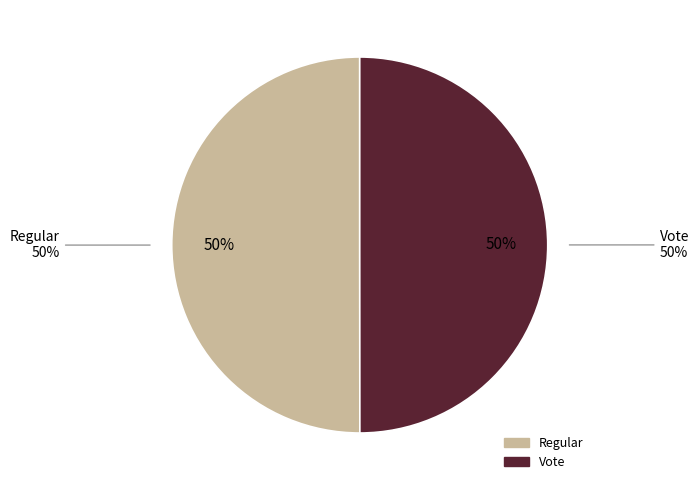

To the nearest percent, what is the combined percentage of Vote and Regular?

100%